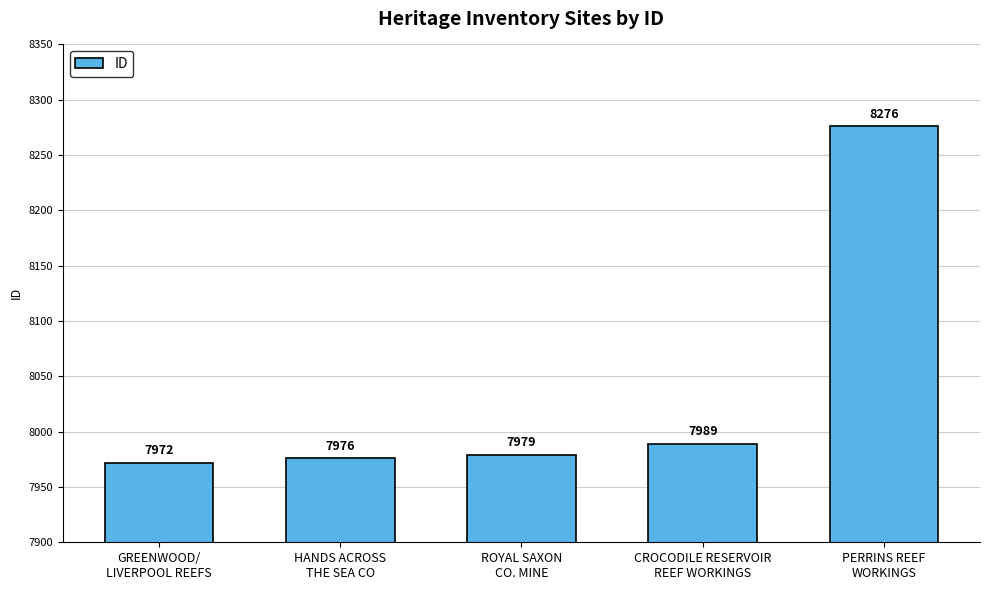

Approximately how many times larger is the value at HANDS ACROSS
THE SEA CO compared to PERRINS REEF
WORKINGS?

1.0